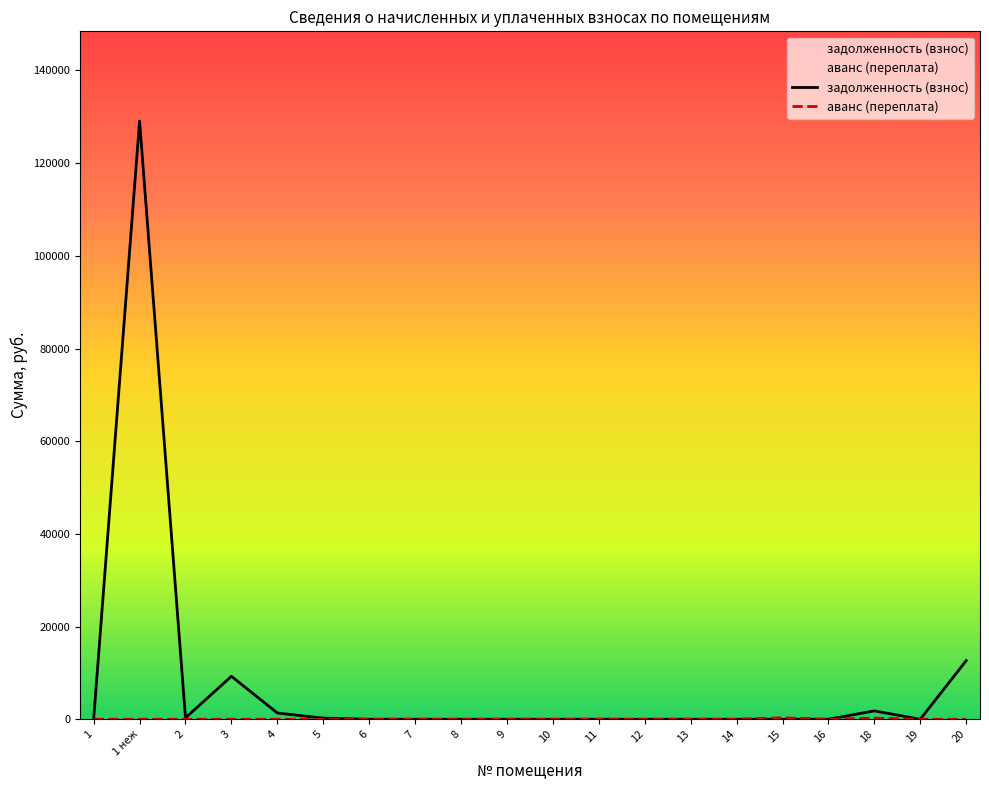

True or false: задолженность (взнос) and аванс (переплата) cross at least once.

False